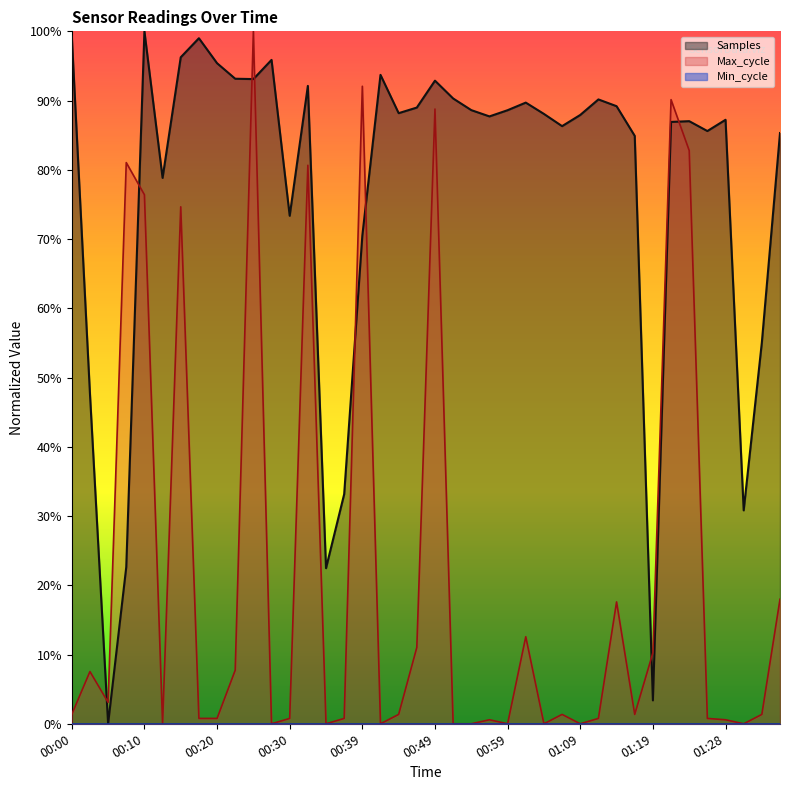

At how many categories does at least one series exceed 0?

40